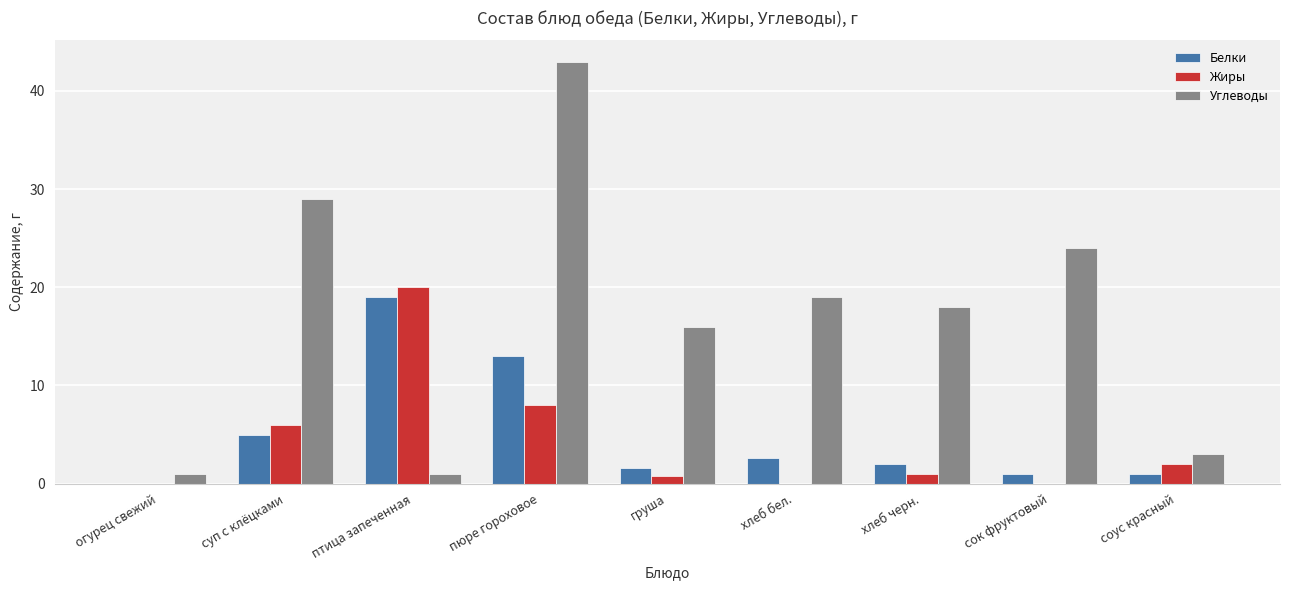

The Углеводы series shows 16.0 at груша. True or false?

True